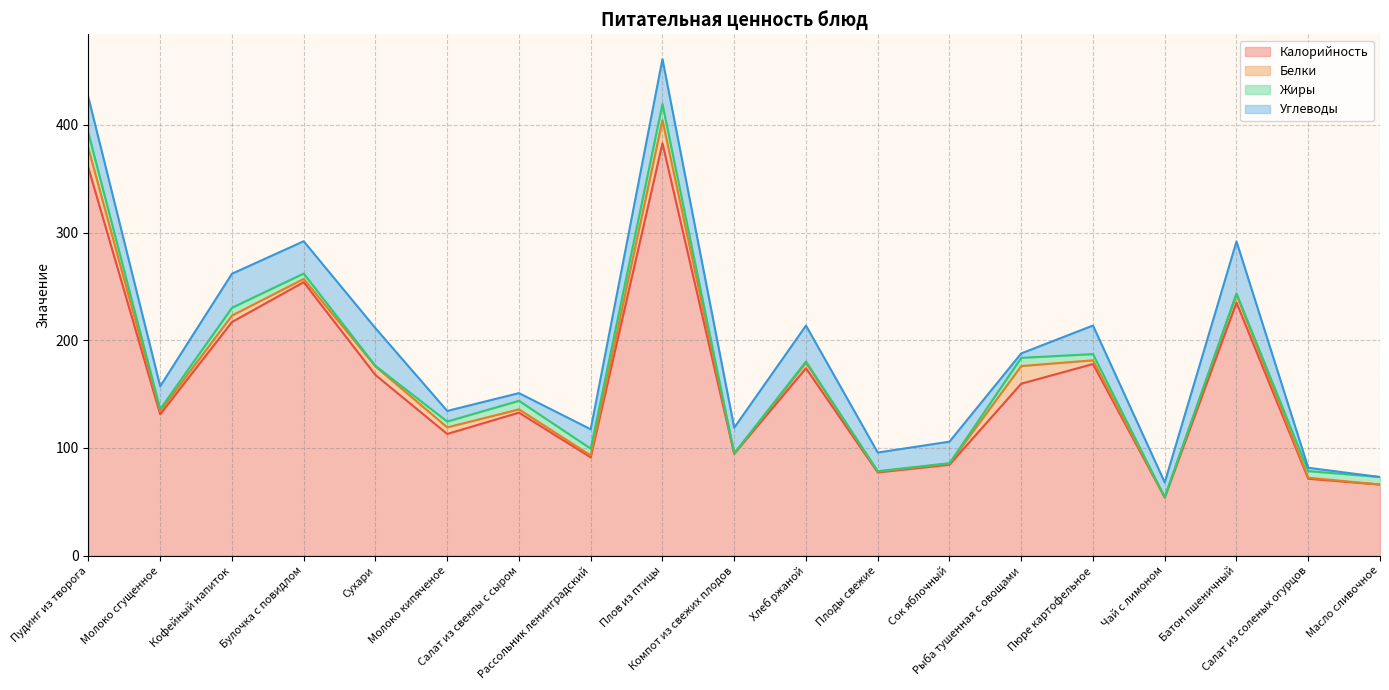

True or false: Калорийность and Углеводы intersect in this chart.

False